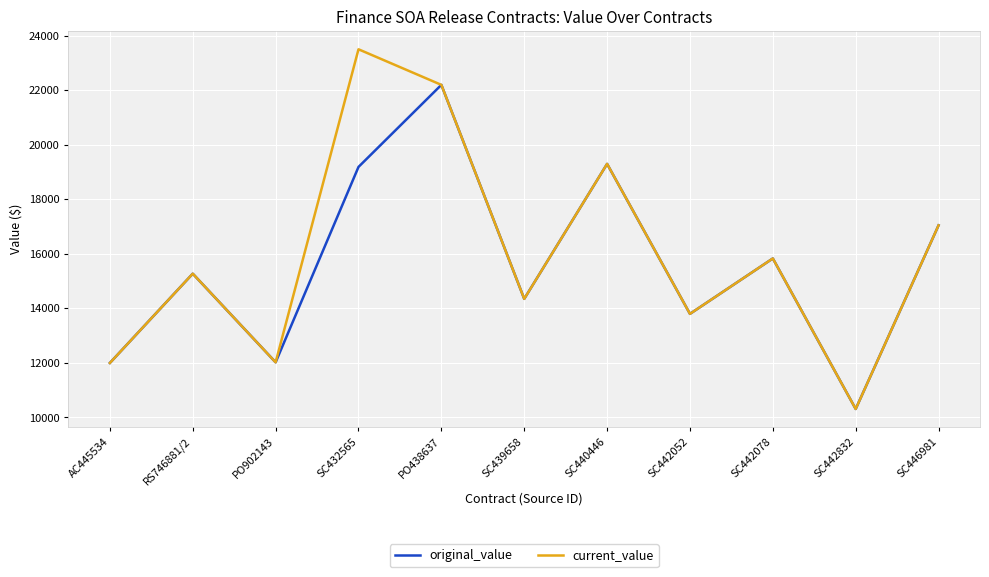

What is the spread (max minus min) of values at SC432565?

4314.9